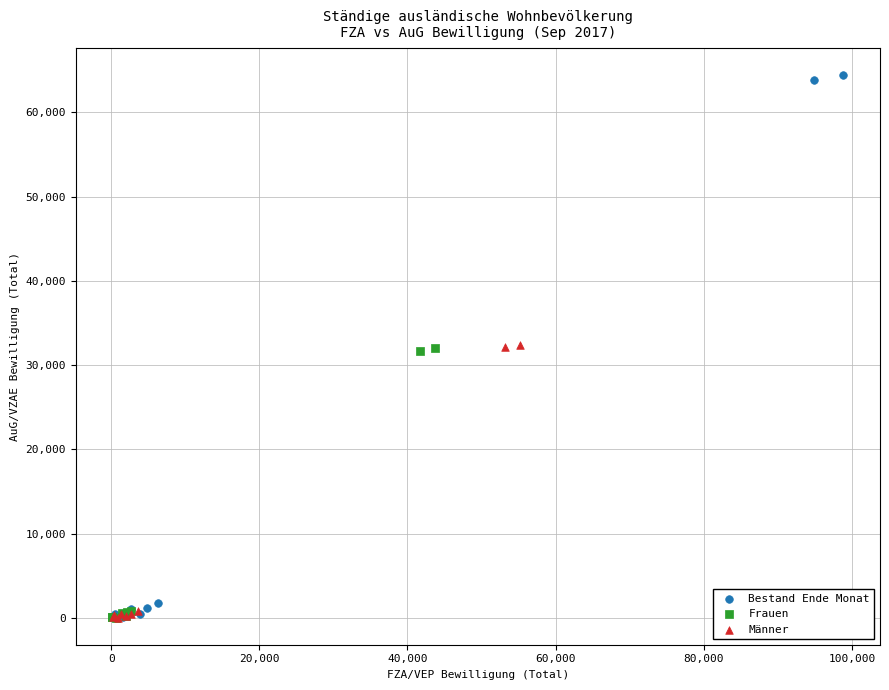

Which series has the largest Y range (max minus min)?

Bestand Ende Monat